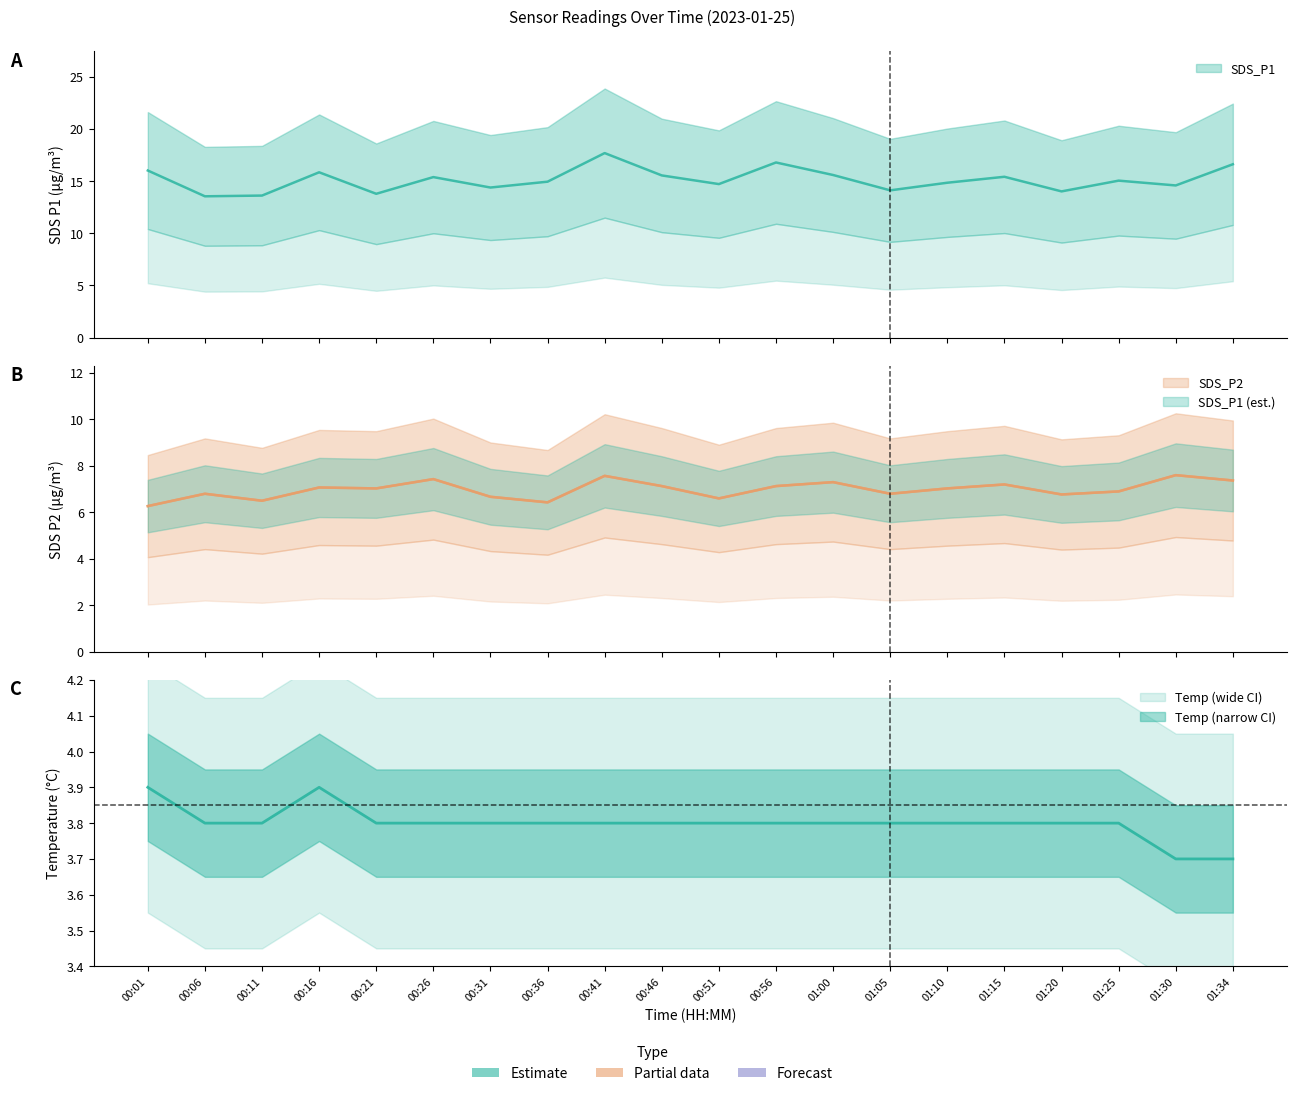

Which series has the largest total across all categories?

SDS_P1